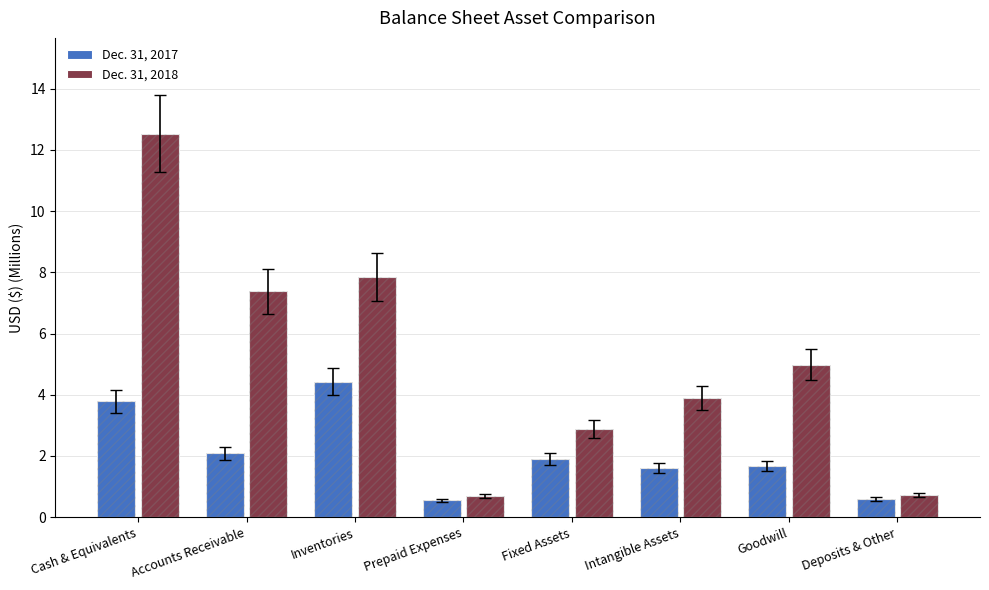

Where does the Dec. 31, 2018 series first go above 4?

Cash & Equivalents